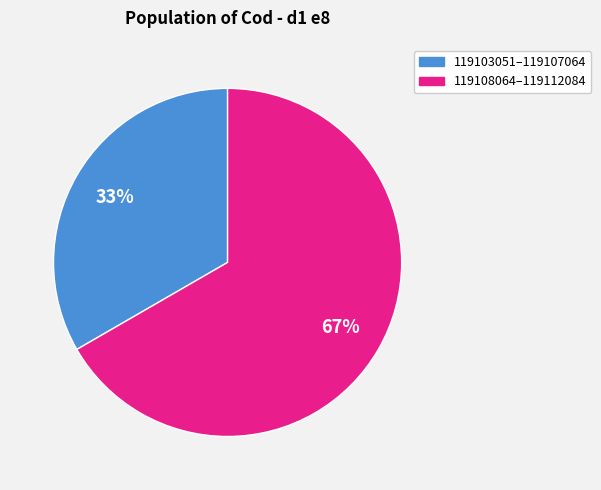

To the nearest percent, what is the average slice percentage?

50%